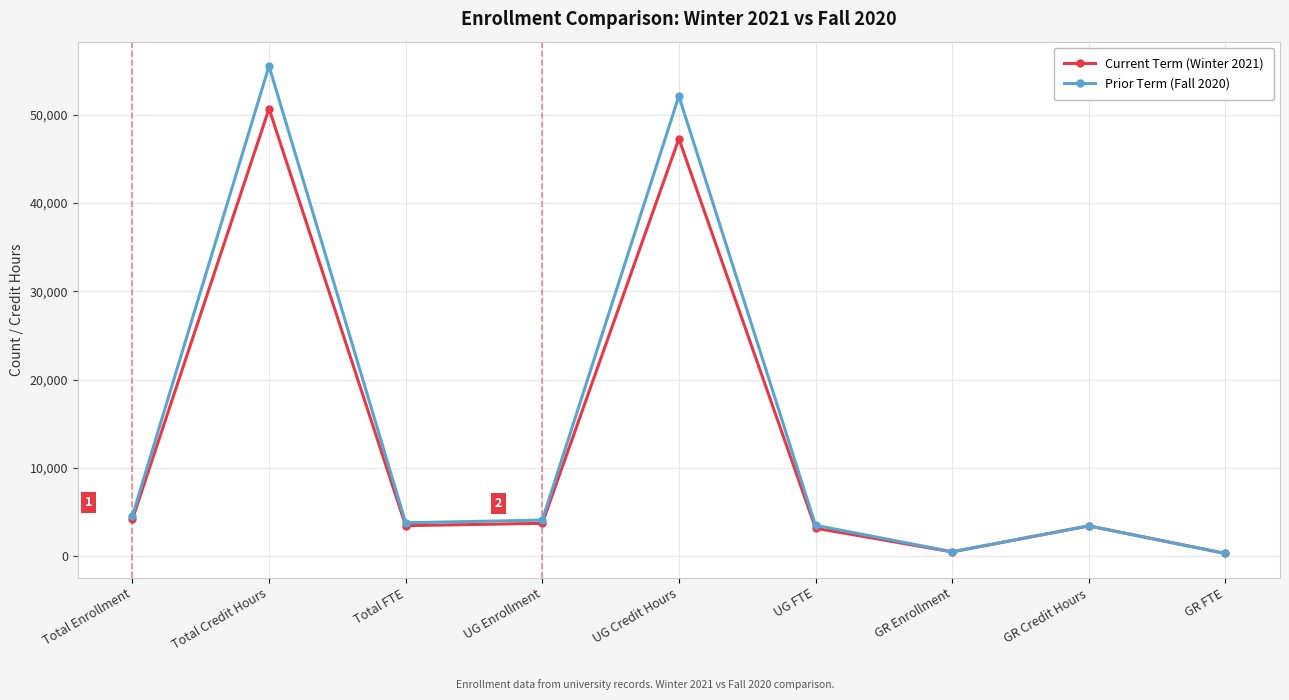

The value of Prior Term (Fall 2020) at Total FTE is 3759.3. True or false?

True